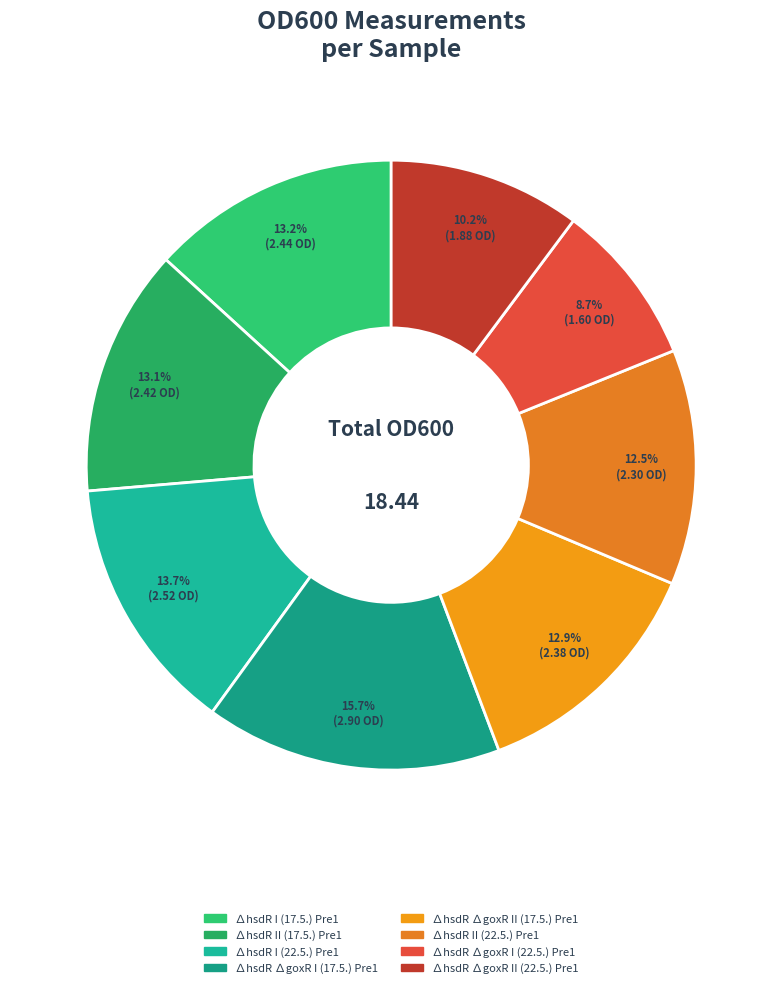

To the nearest percent, what is the difference between the ∆hsdR ∆goxR I (22.5.) Pre1 and ∆hsdR I (17.5.) Pre1 slice percentages?

5%